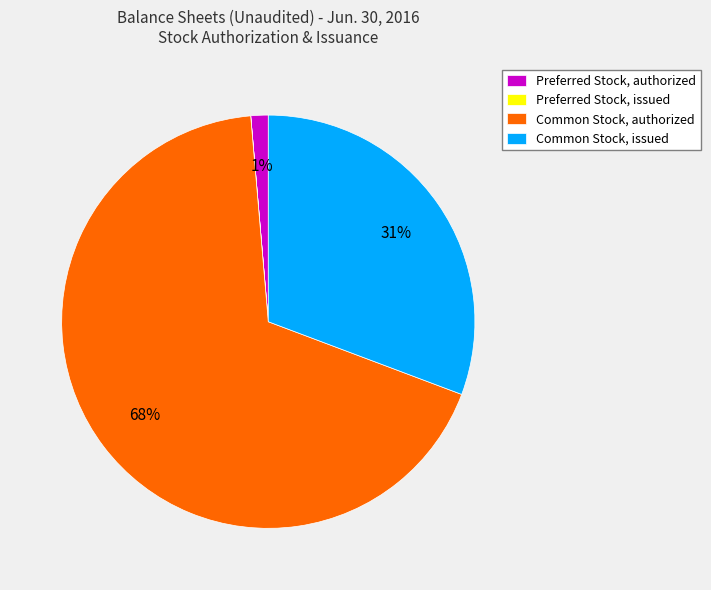

What is the largest slice in the pie chart?

Common Stock, authorized